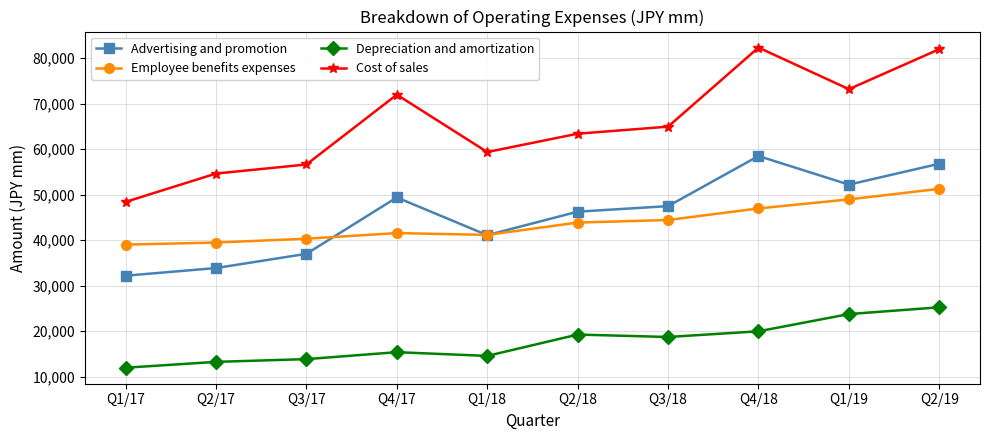

Is it true that Depreciation and amortization equals 9161 at Q3/18?

False